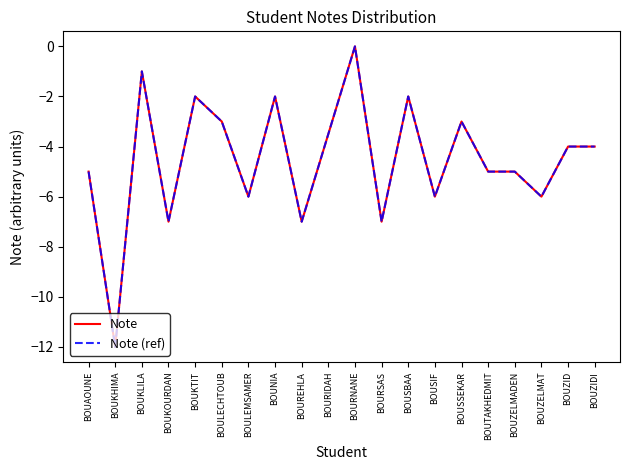

Does the chart display data point markers on the line(s)?

No